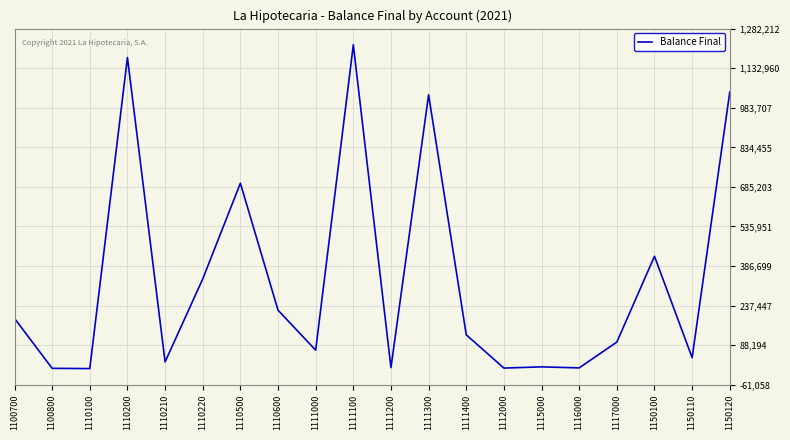

What is the approximate value at 1150100?

423564.2